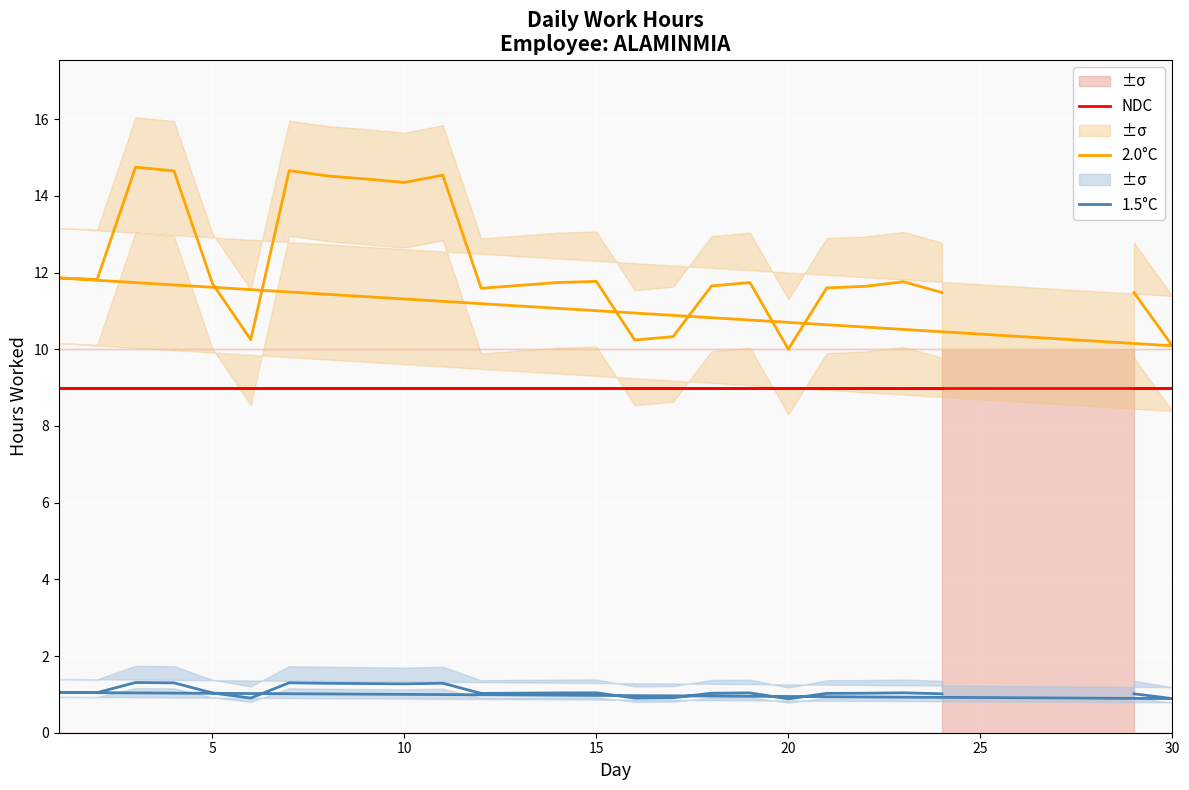

What is the average value of the NDC series?

9.0